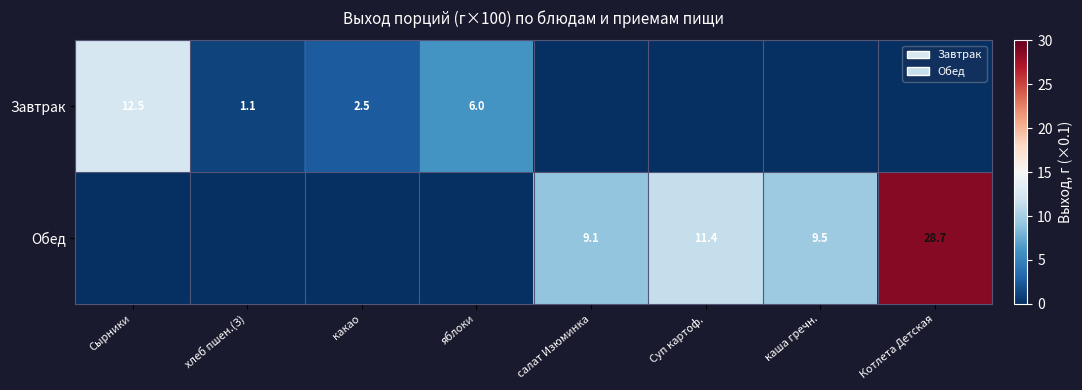

What is the spread (max minus min) of values at какао?

2.5